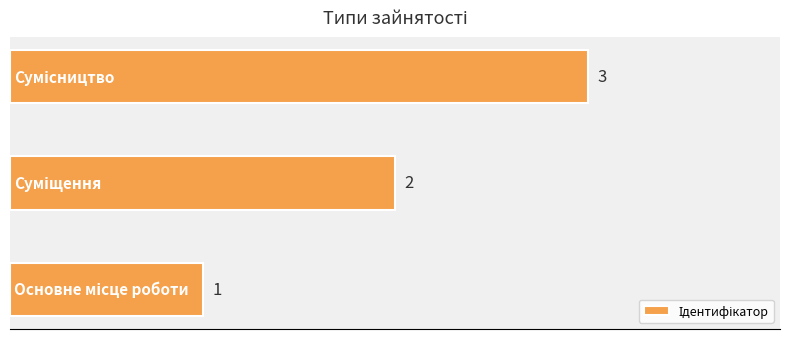

Count the number of data series in this chart.

1